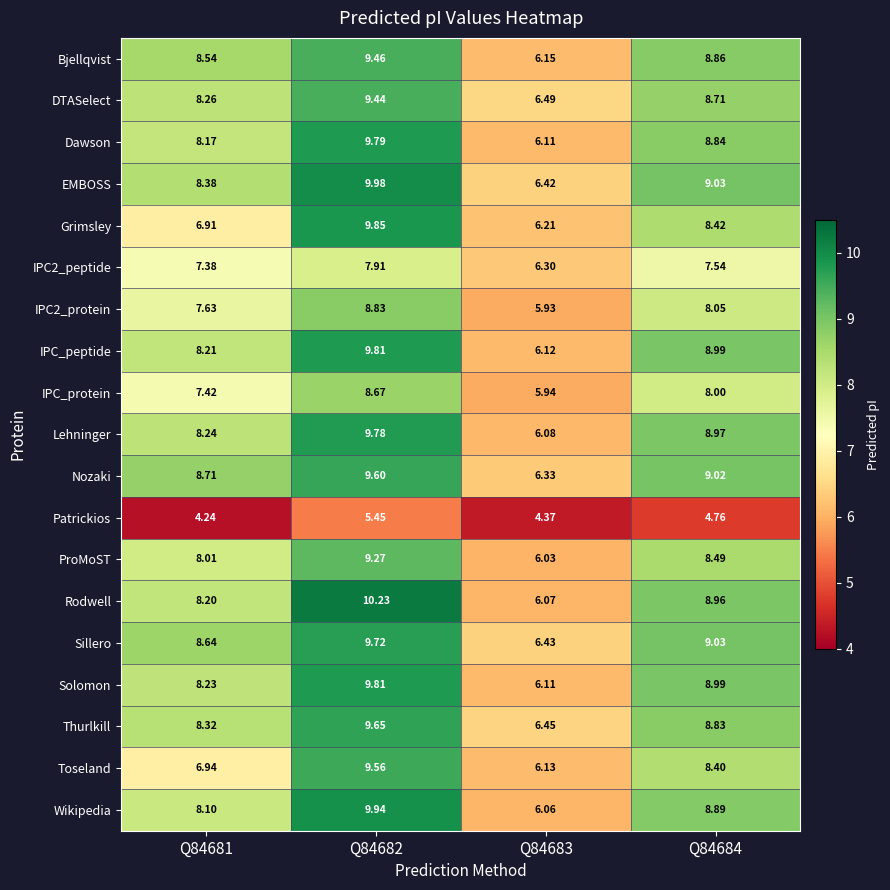

Which series has the largest total across all categories?

Sillero